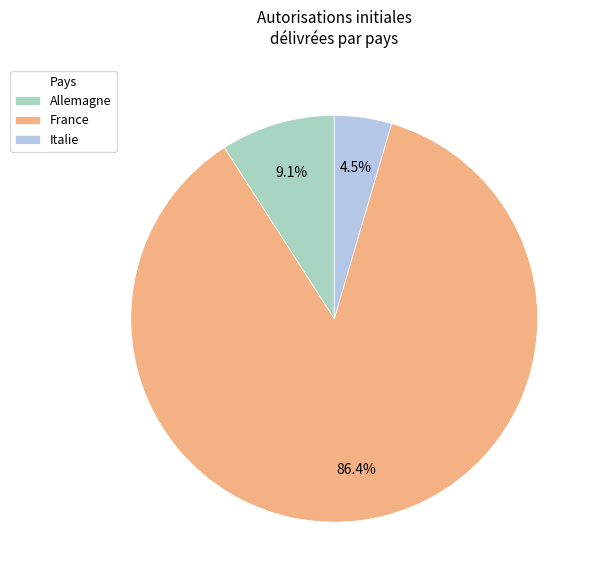

What is the total percentage of Italie and France?

90.9%